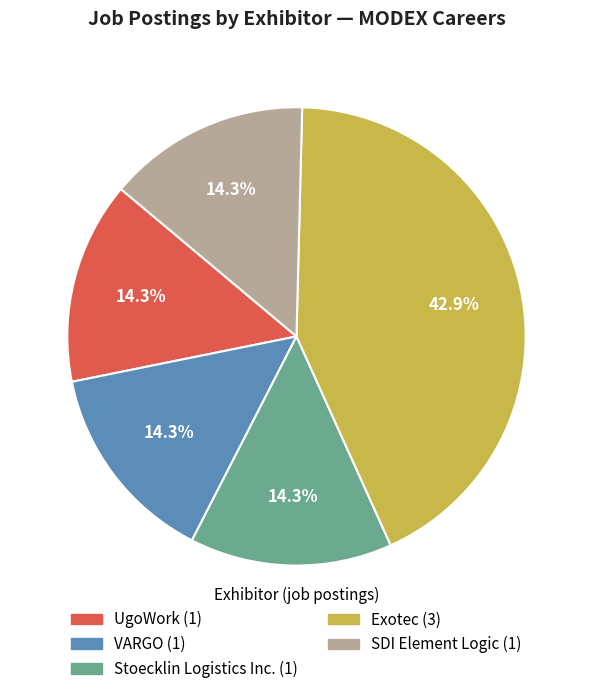

Does any single category account for the majority?

No